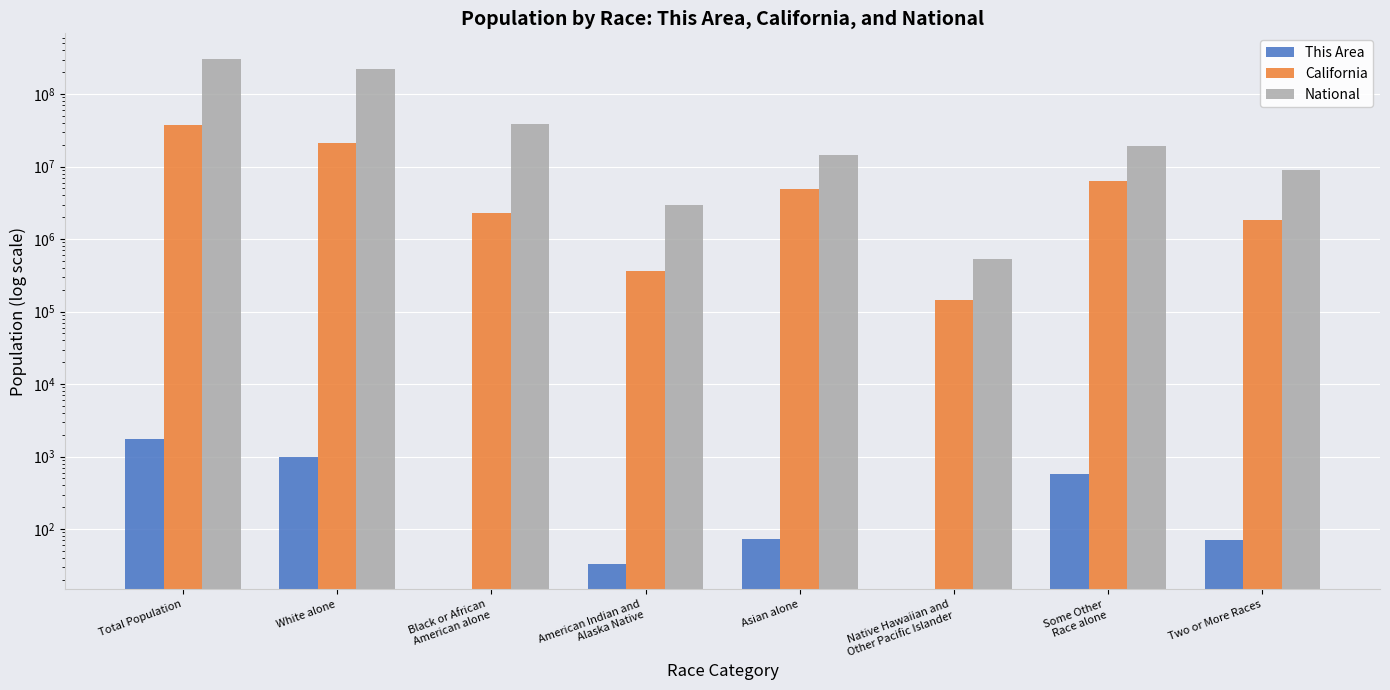

Reading left to right, transcribe all the data shown in this chart.

This Area: Total Population=1752	White alone=999	Black or African
American alone=0	American Indian and
Alaska Native=33	Asian alone=73	Native Hawaiian and
Other Pacific Islander=0	Some Other
Race alone=577	Two or More Races=70
California: Total Population=37253956	White alone=21453934	Black or African
American alone=2299072	American Indian and
Alaska Native=362801	Asian alone=4861007	Native Hawaiian and
Other Pacific Islander=144386	Some Other
Race alone=6317372	Two or More Races=1815384
National: Total Population=308745538	White alone=223553265	Black or African
American alone=38929319	American Indian and
Alaska Native=2932248	Asian alone=14674252	Native Hawaiian and
Other Pacific Islander=540013	Some Other
Race alone=19107368	Two or More Races=9009073